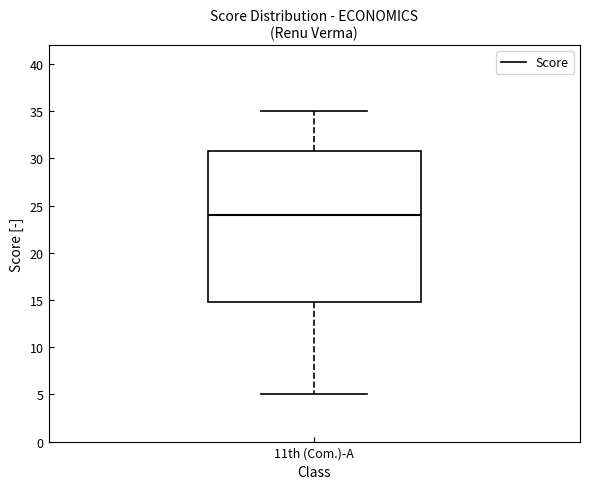

Where does the median line of the box for 11th (Com.)-A sit on the y-axis? The values are not printed on the chart, so give them approximately, as read against the axis.

24